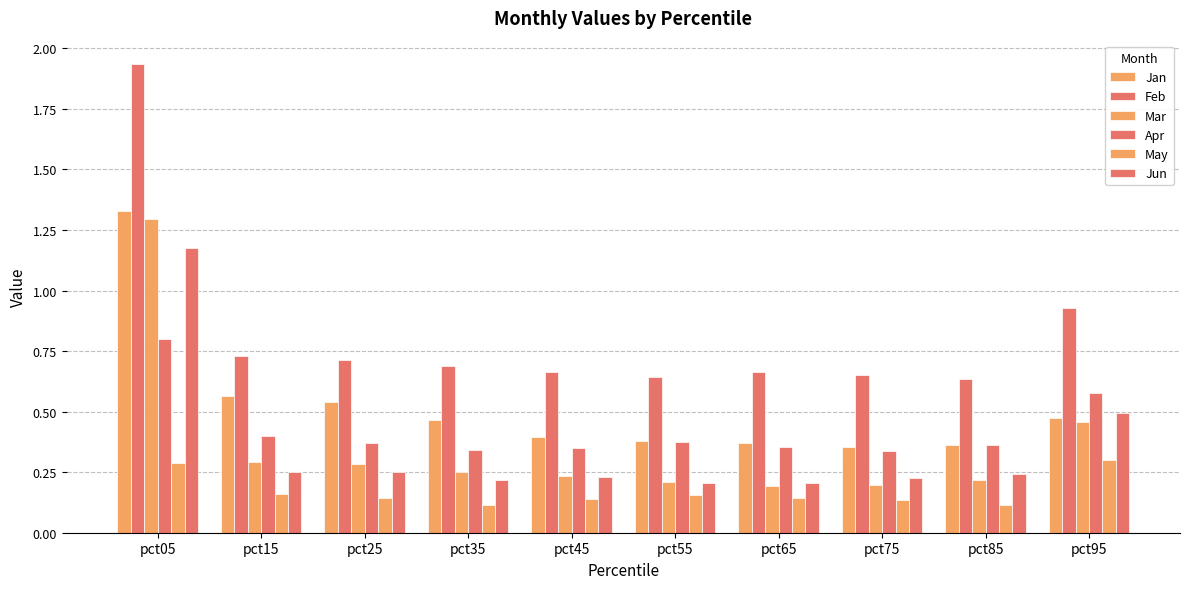

At pct05, list the series in order from smallest to largest.

May, Apr, Jun, Mar, Jan, Feb